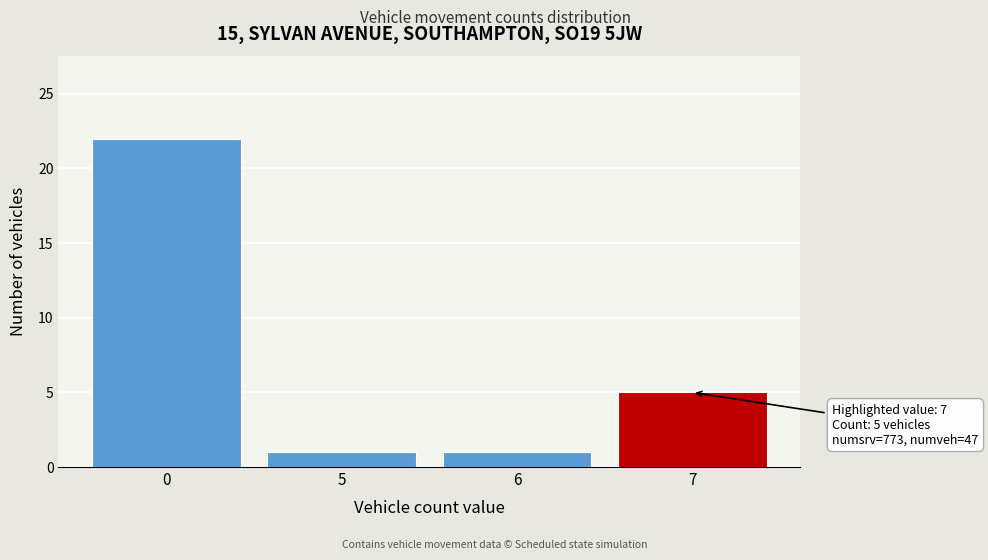

Reading right to left, what are all the values shown in this chart?

7=5	6=1	5=1	0=22